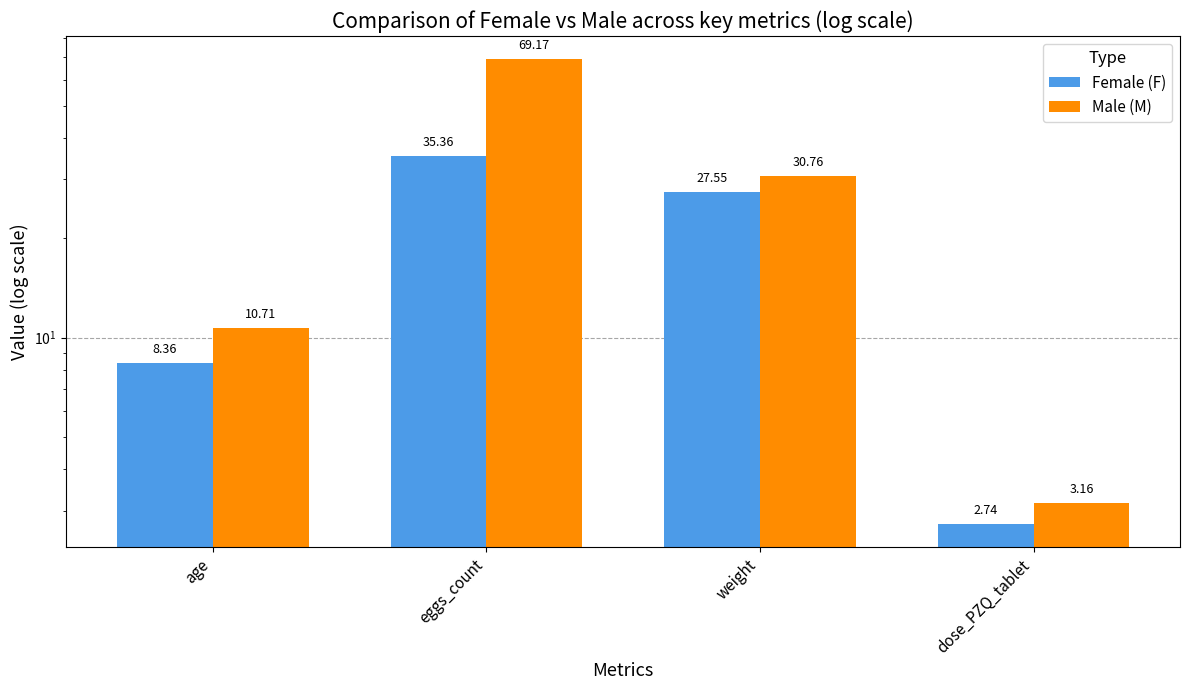

Which label corresponds to the smallest value in the chart?

dose_PZQ_tablet